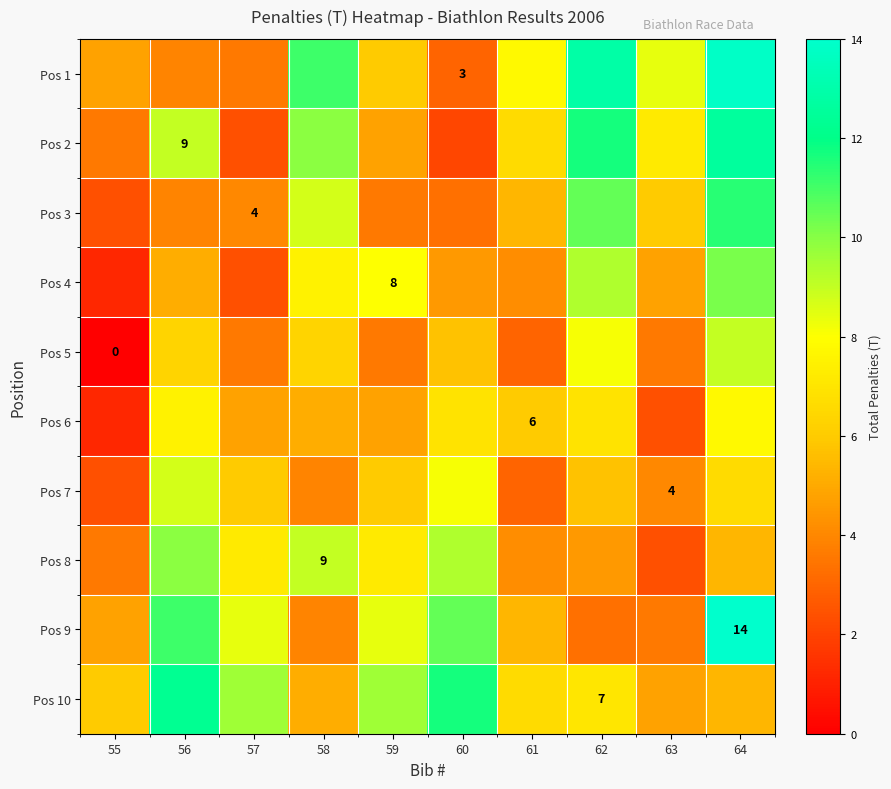

What is the difference between the maximum and minimum values in the Pos 6 series?

6.6